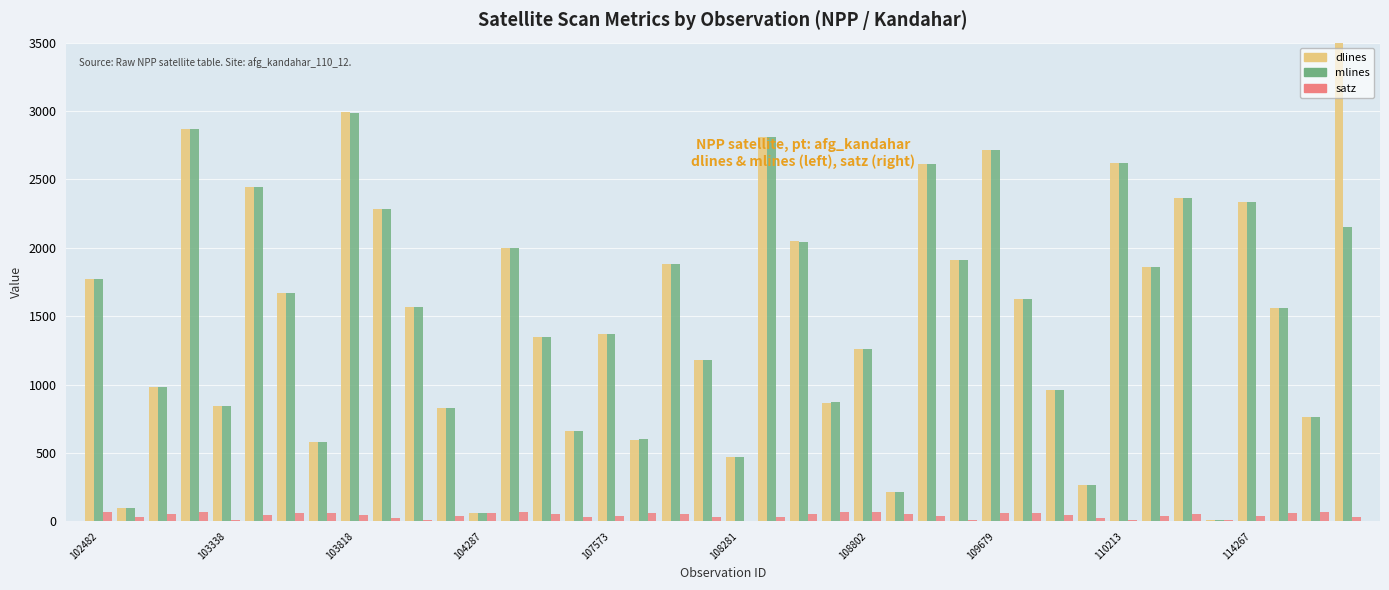

What is the average value of the dlines series?

4297.6